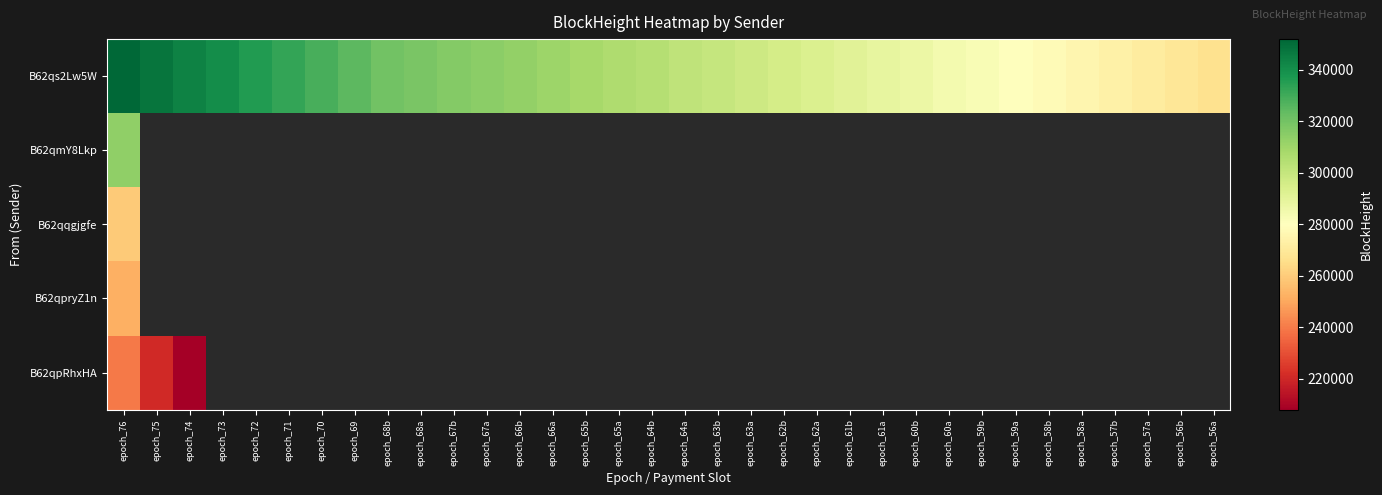

What is the sum of all B62qs2Lw5W values?

10351775.0